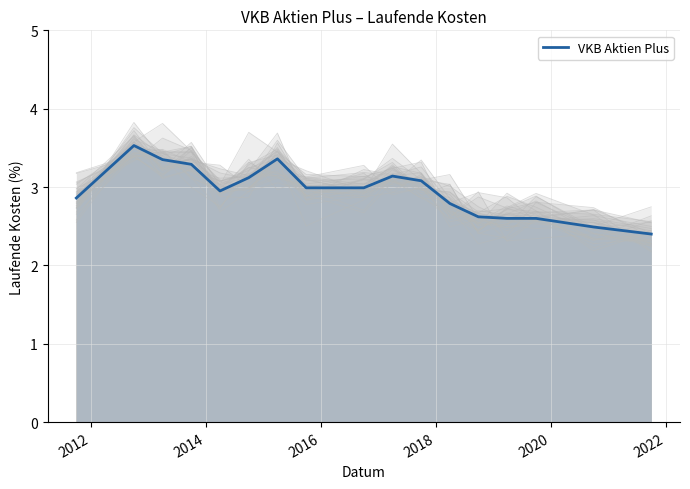

What is the smallest value displayed?

2.4